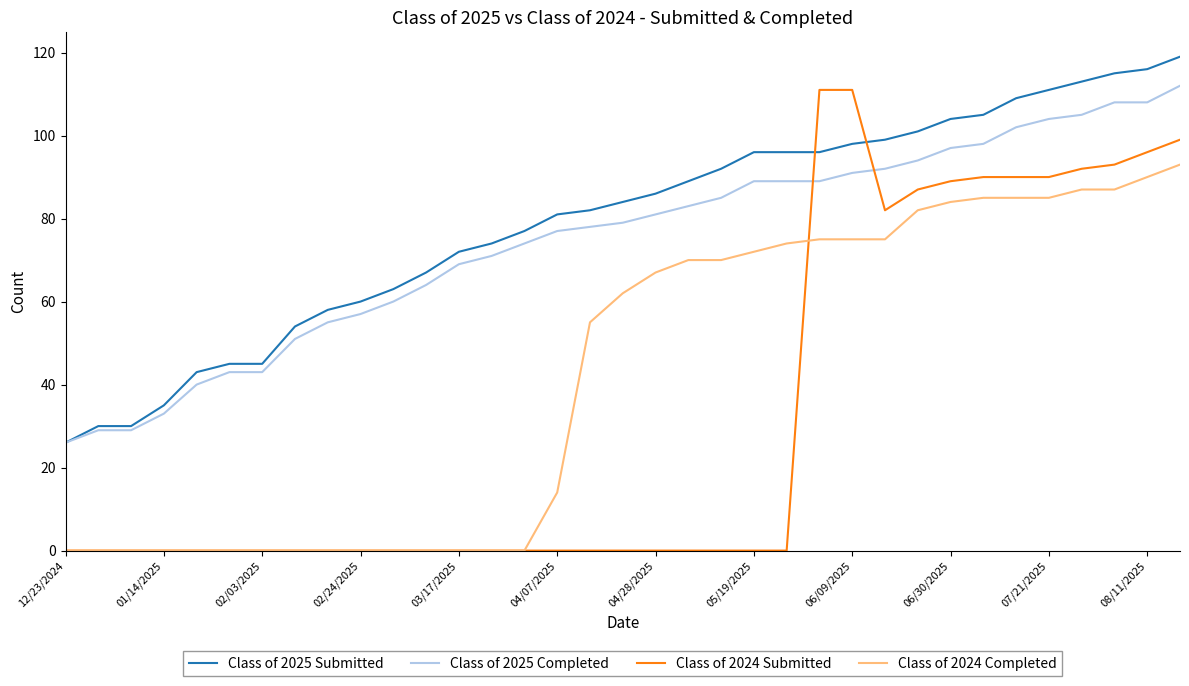

What is the average value of the Class of 2025 Submitted series?

79